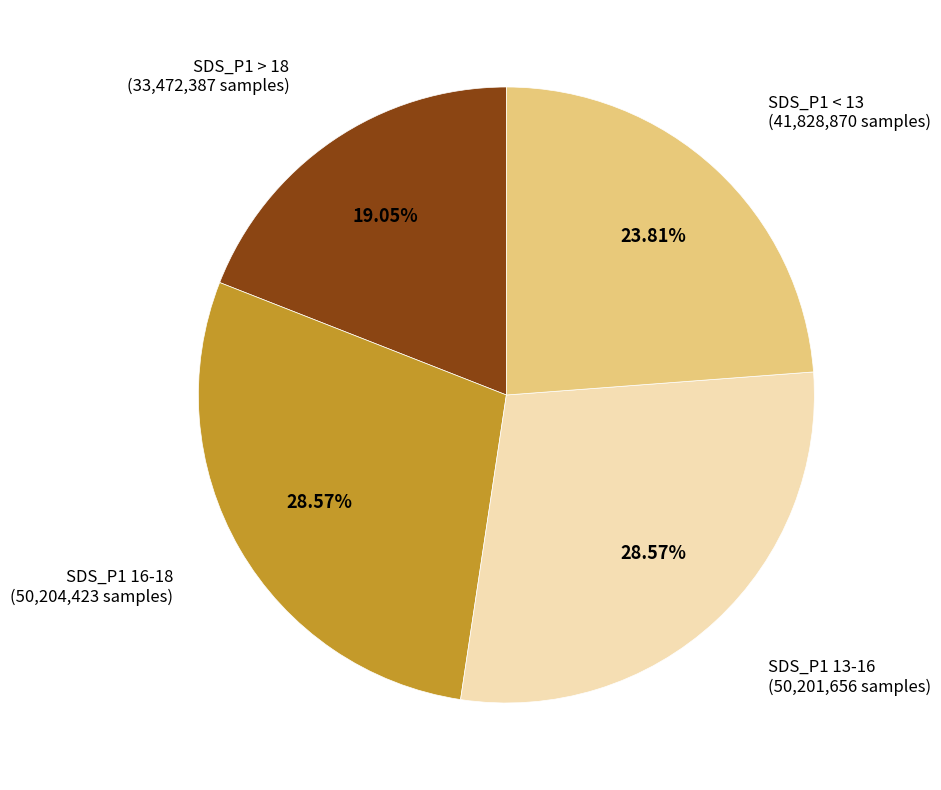

Is there a majority slice in this chart?

No